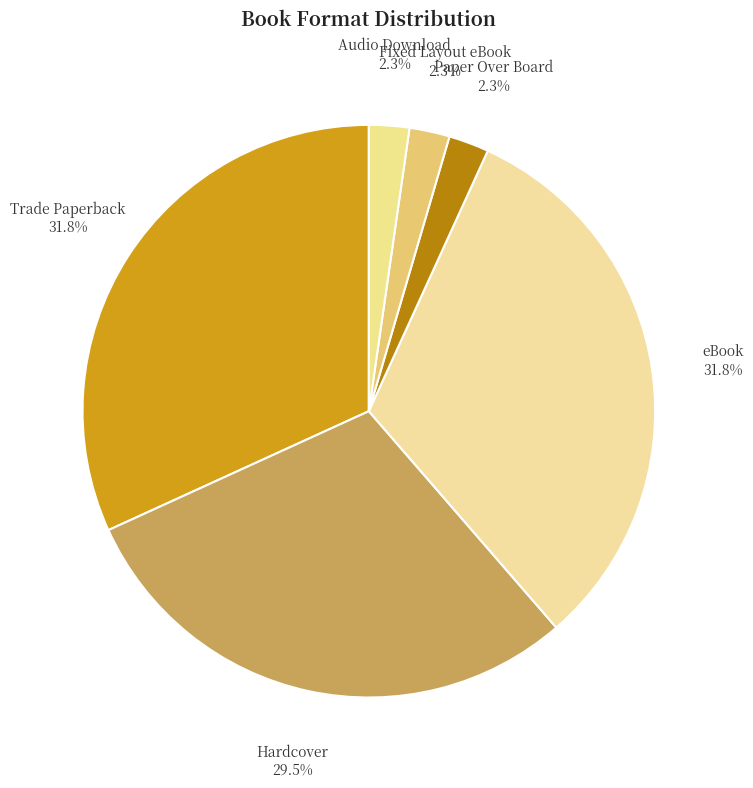

To the nearest percent, what percentage of the pie is Audio Download?

2%